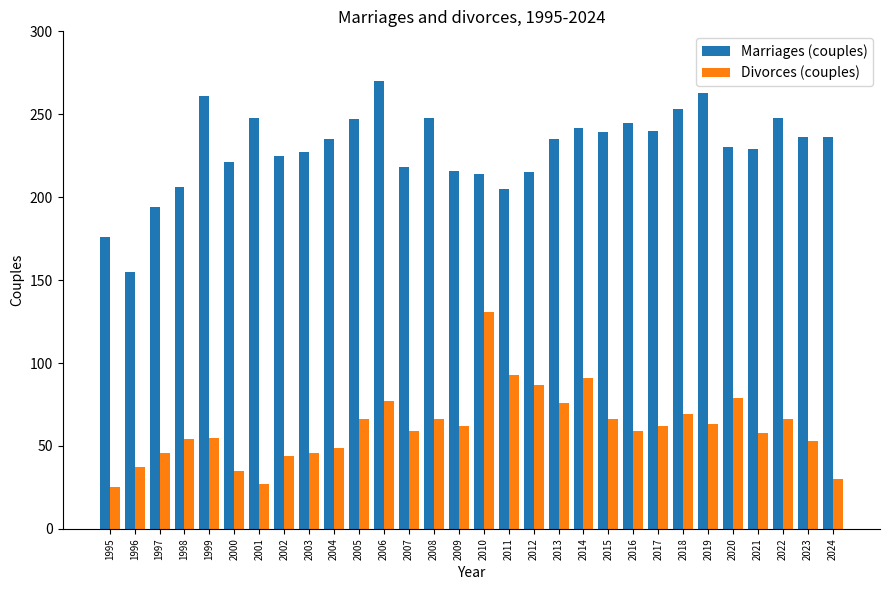

Where does the Divorces (couples) series first go above 62?

2005